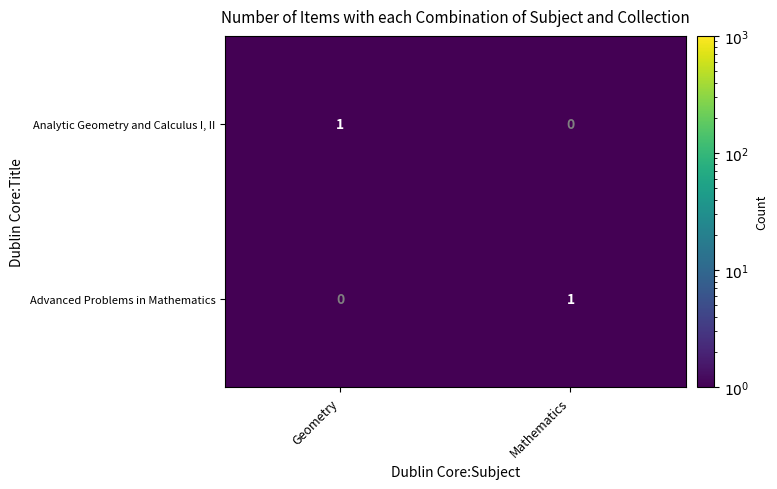

Reading left to right, extract all data points from this chart.

Analytic Geometry and Calculus I, II: Geometry=1	Mathematics=0
Advanced Problems in Mathematics: Geometry=0	Mathematics=1